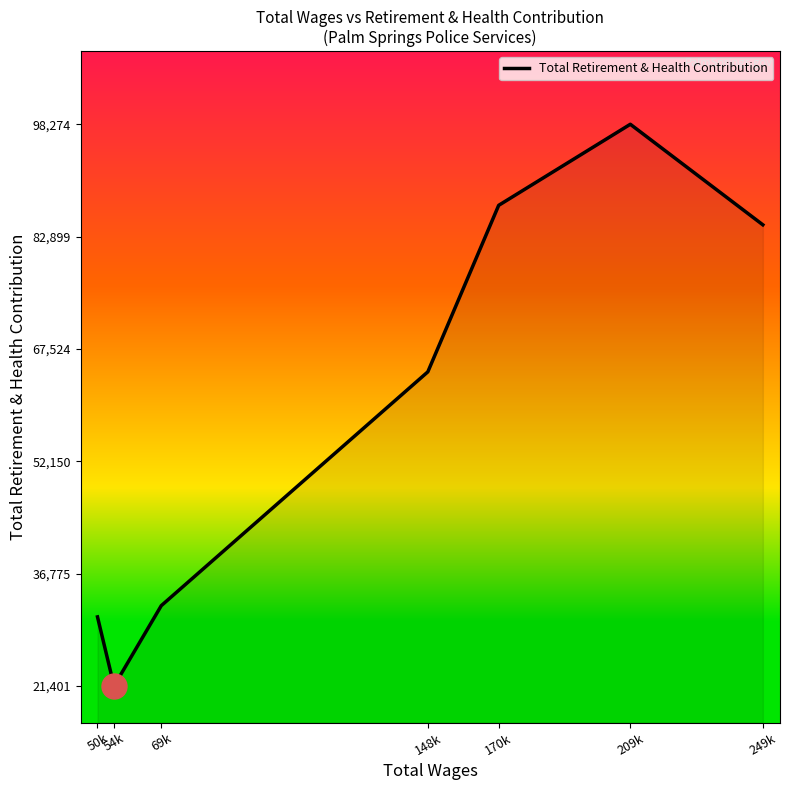

Which category has the lowest value across all series?

54k